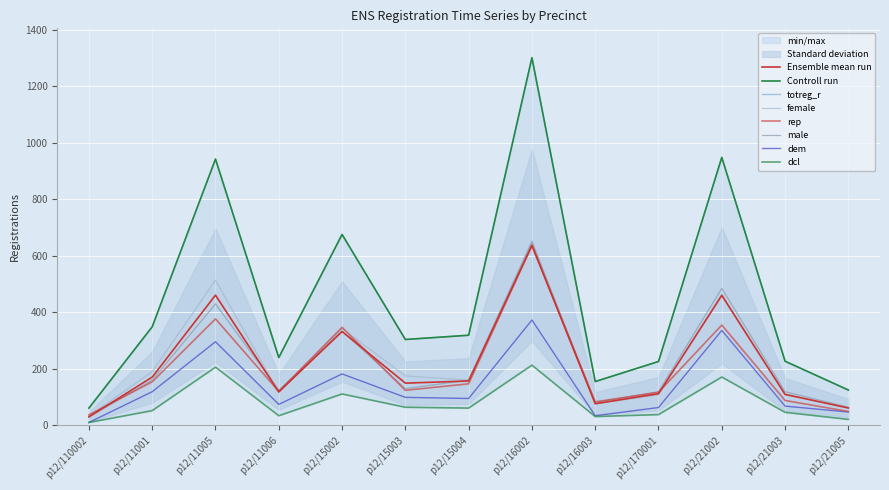

What is the sum of all male values?

2871.0